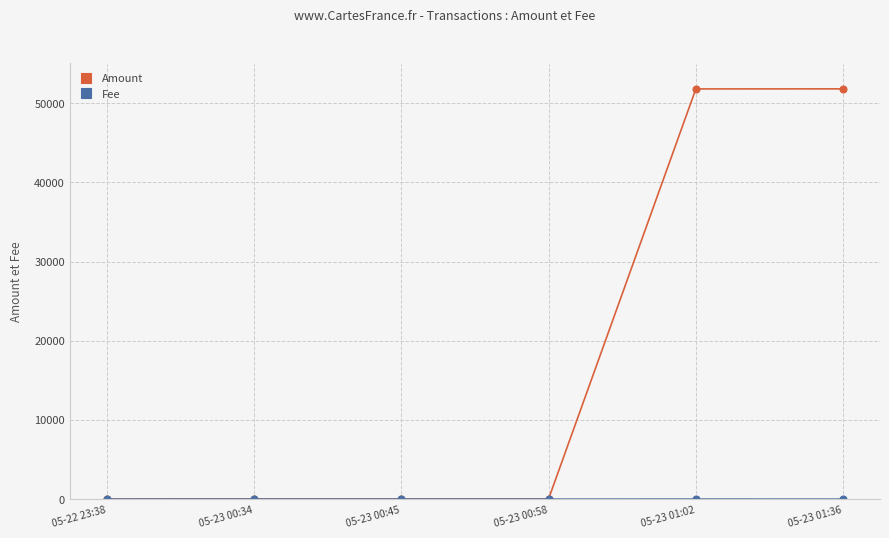

Which series has the largest total across all categories?

Amount